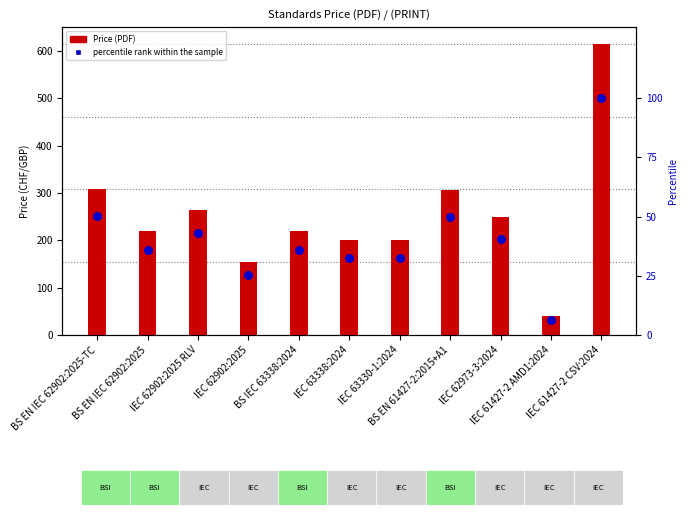

What are all the series names shown in the legend?

Price (PDF), percentile rank within the sample